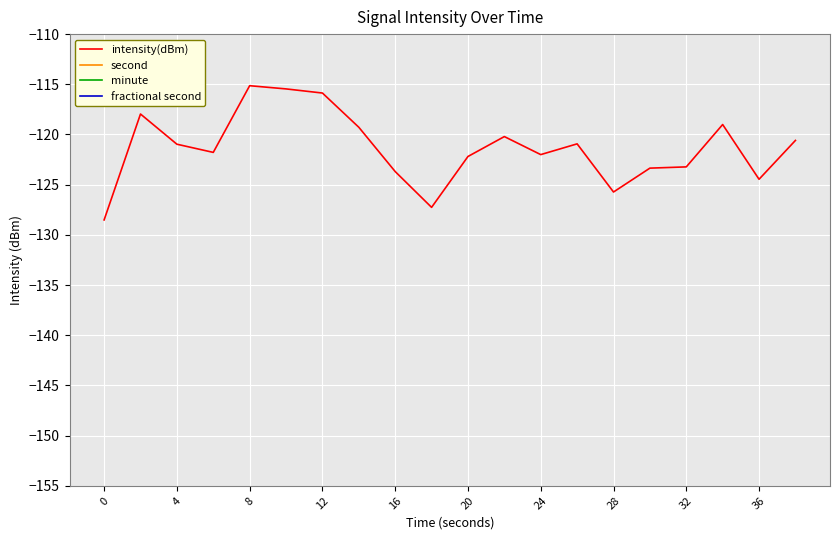

How many distinct data groups are displayed?

4